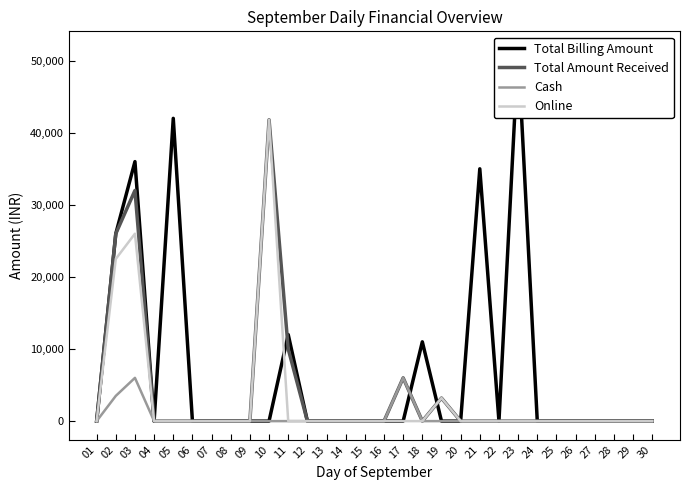

Count the number of categories in the chart.

30